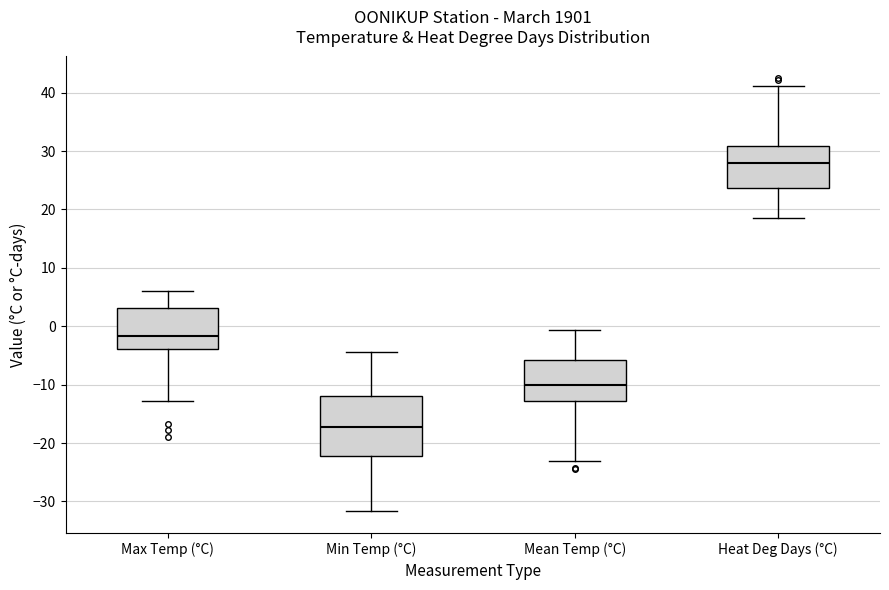

Reading left to right, transcribe this box plot: for each box, give where its median line is, the range the box spans, and where its two whiskers end, as read against the y-axis. The values are not printed on the chart, so give them approximately, as read against the axis.

Max Temp (°C): median -2, box -4 to 3, whiskers -13 to 6
Min Temp (°C): median -17, box -22 to -12, whiskers -32 to -4
Mean Temp (°C): median -10, box -13 to -6, whiskers -23 to -1
Heat Deg Days (°C): median 28, box 24 to 31, whiskers 19 to 41